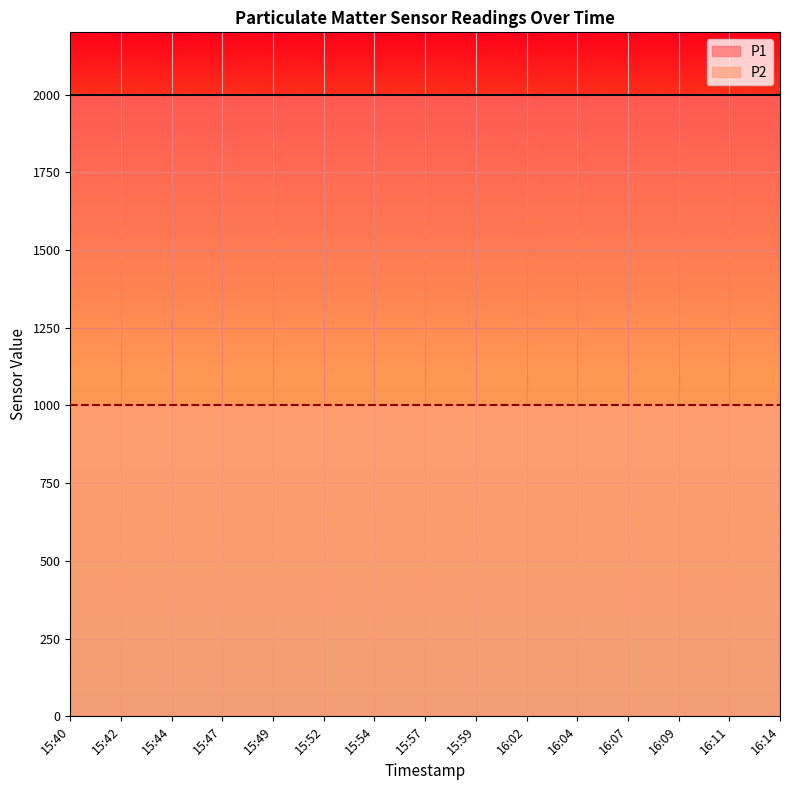

What is the sum of the P1 values at 16:07 and 15:59?

3999.8